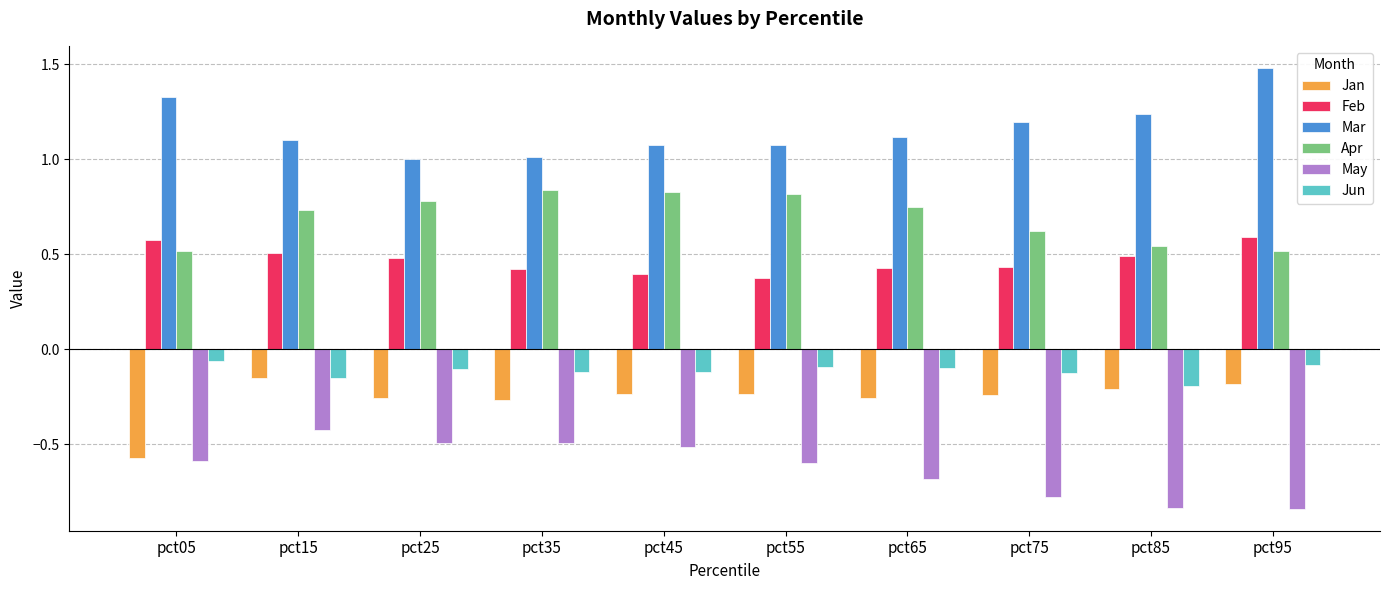

Are the bars horizontal?

No